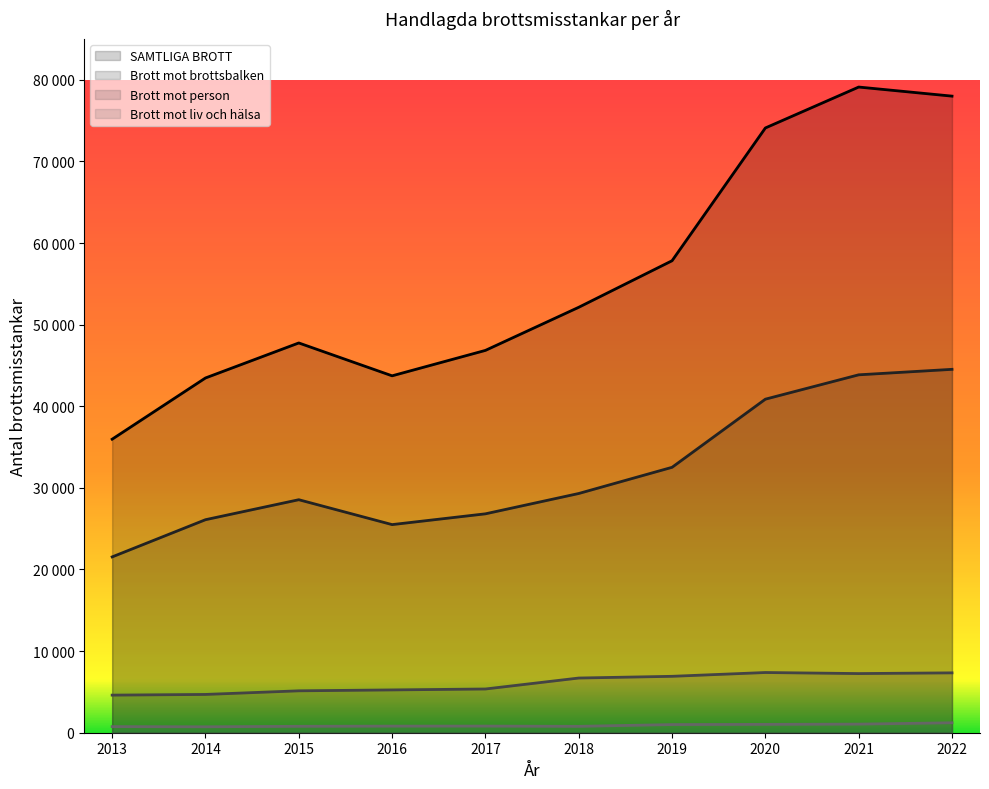

What is the approximate value of Brott mot person at 2020, to the nearest 10?

7380